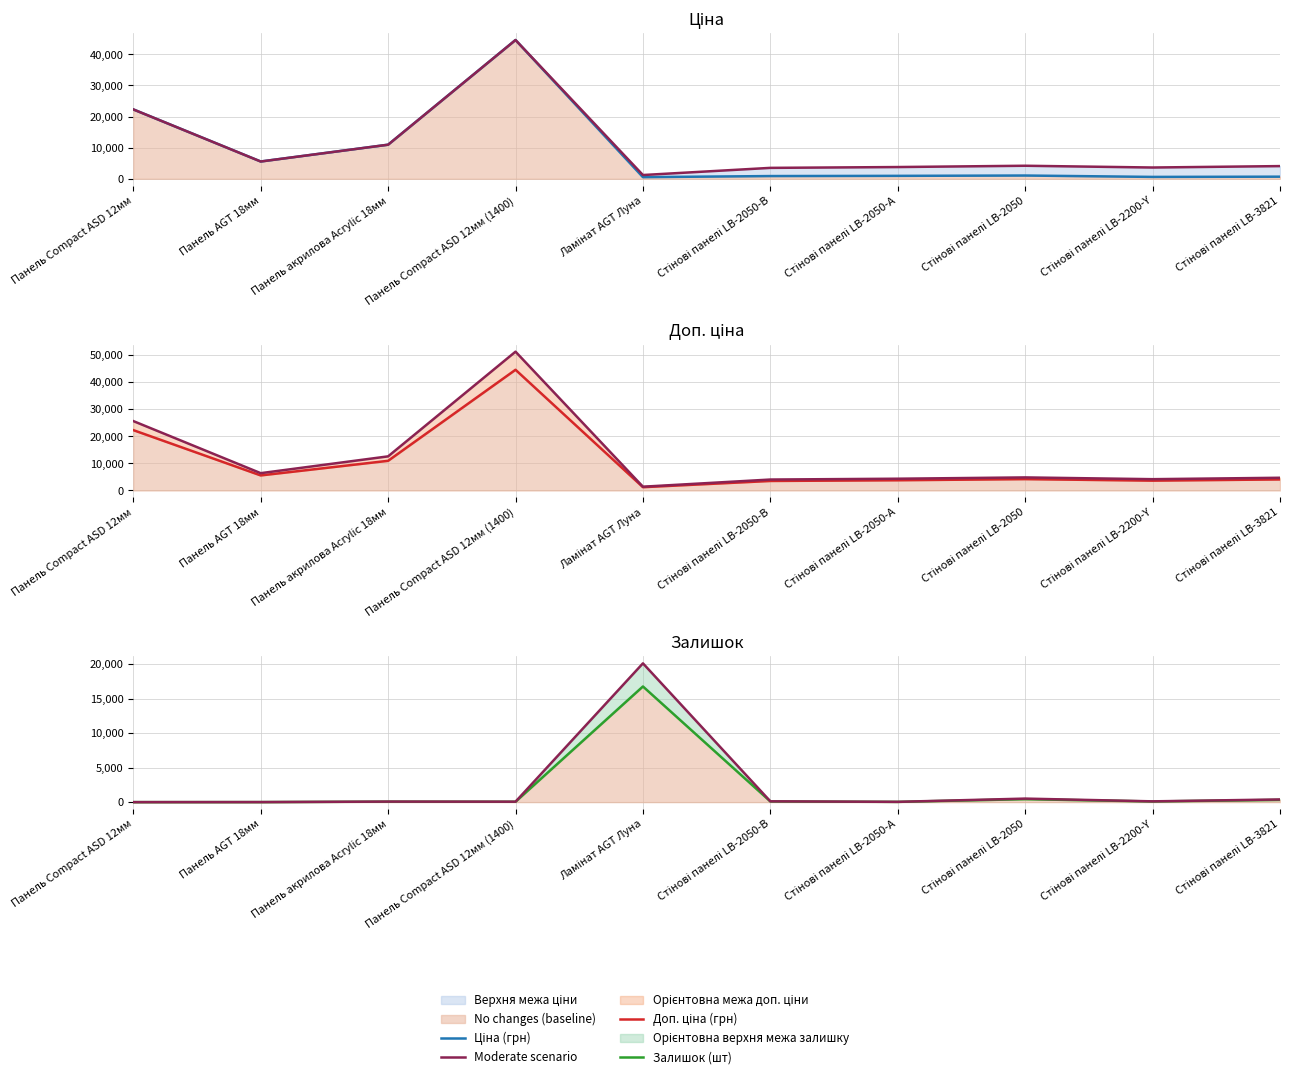

Between which two adjacent categories do Доп. ціна (грн) and Moderate scenario first intersect?

Панель Compact ASD 12мм (1400) and Ламінат AGT Луна